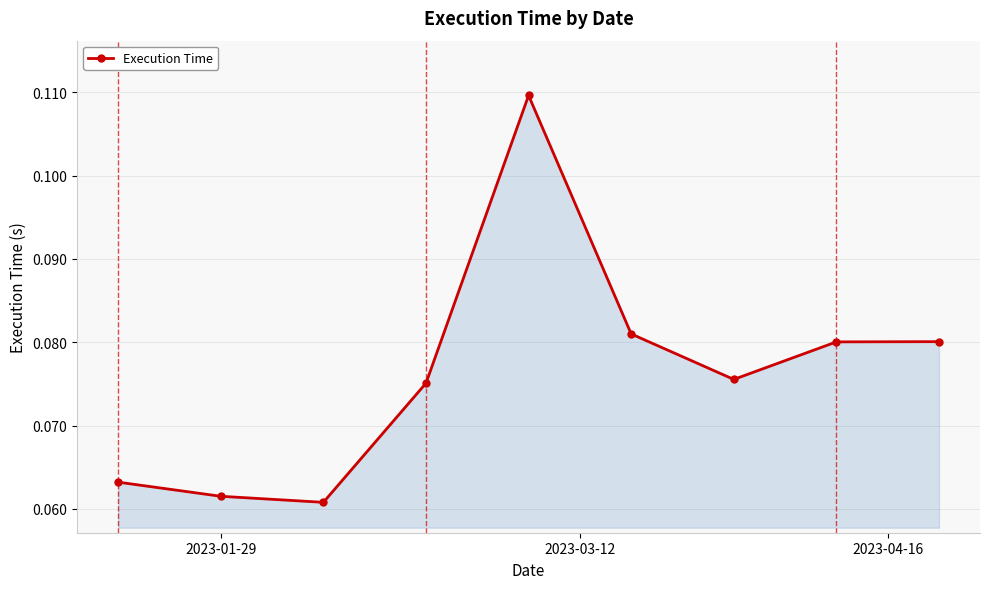

How many interior local valleys (lower than both neighbors) does the data have?

2